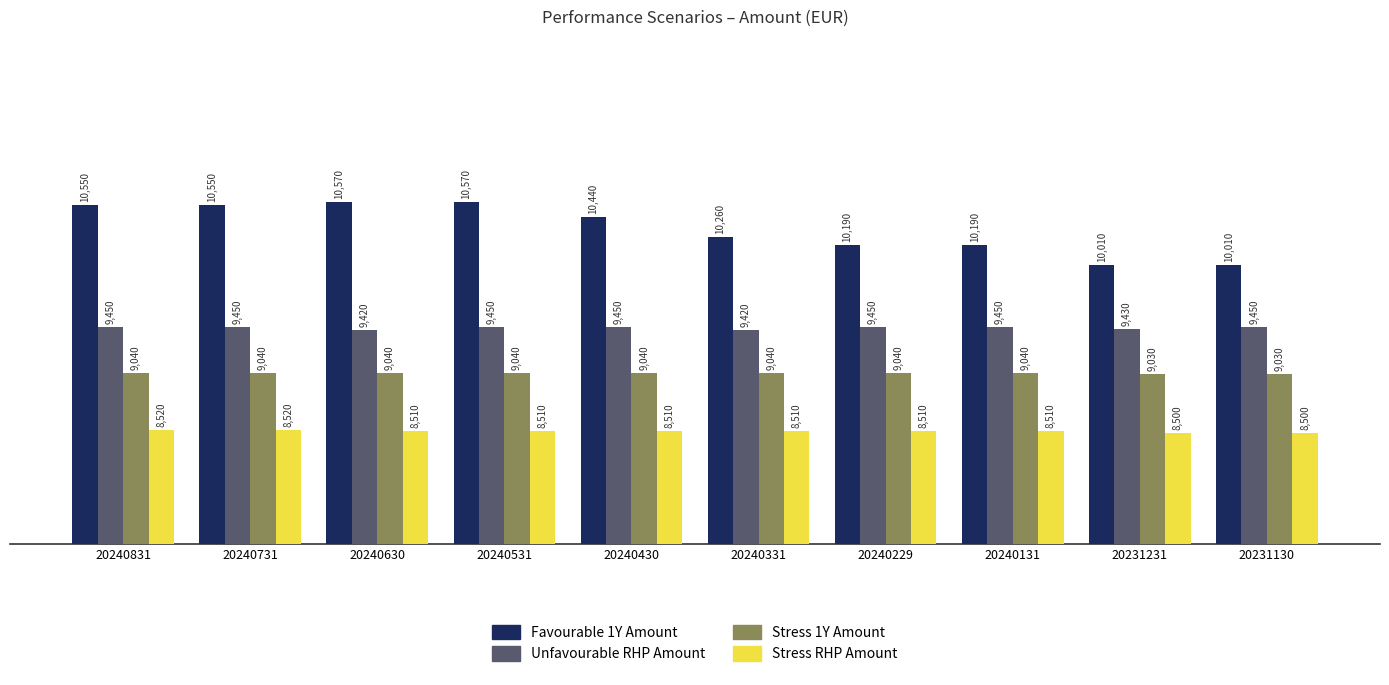

What is the spread (max minus min) of values at 20240229?

1680